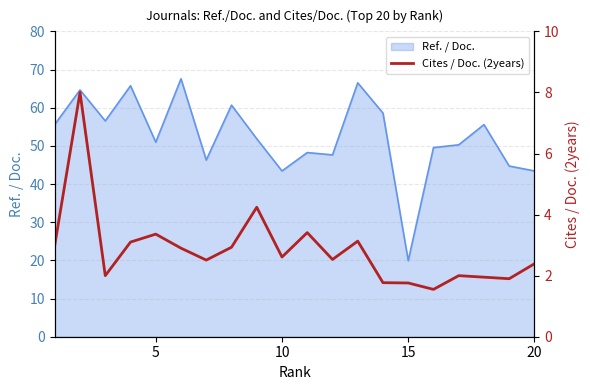

Which category has the lowest value in the Ref. / Doc. series?

15